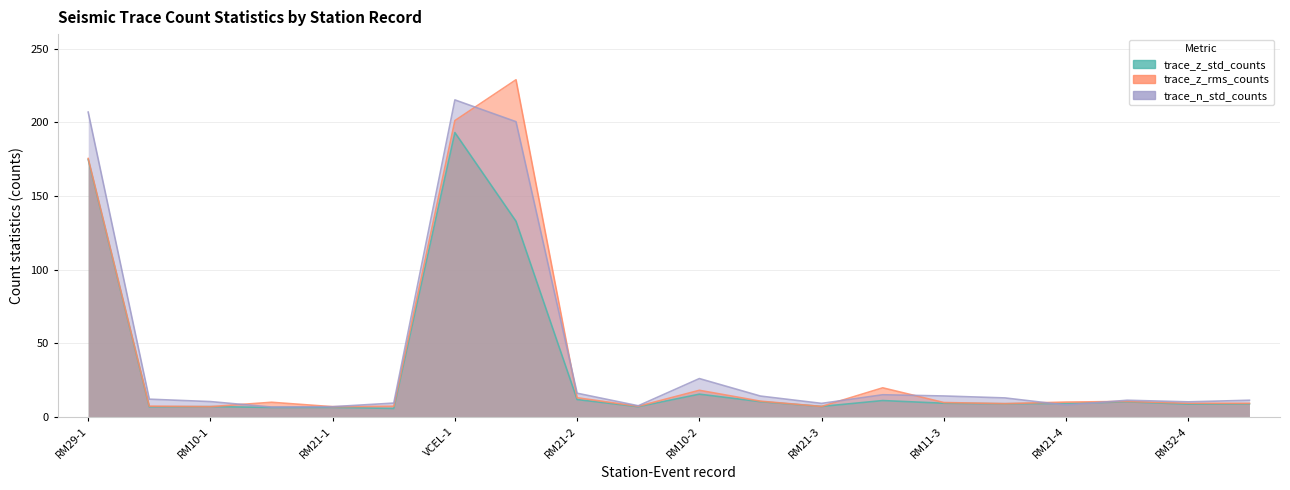

Which series has the largest range (max minus min)?

trace_z_rms_counts